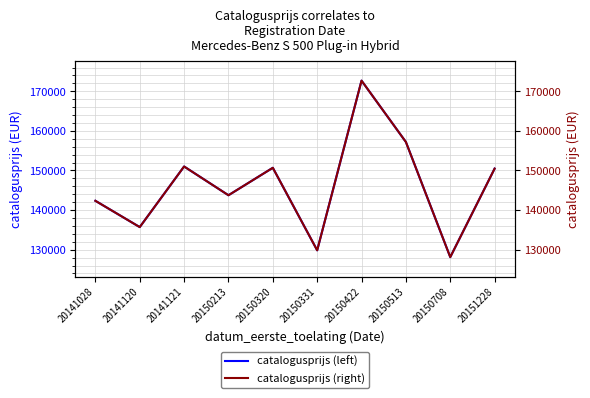

Where does the catalogusprijs (left) series first go above 150474?

20141121